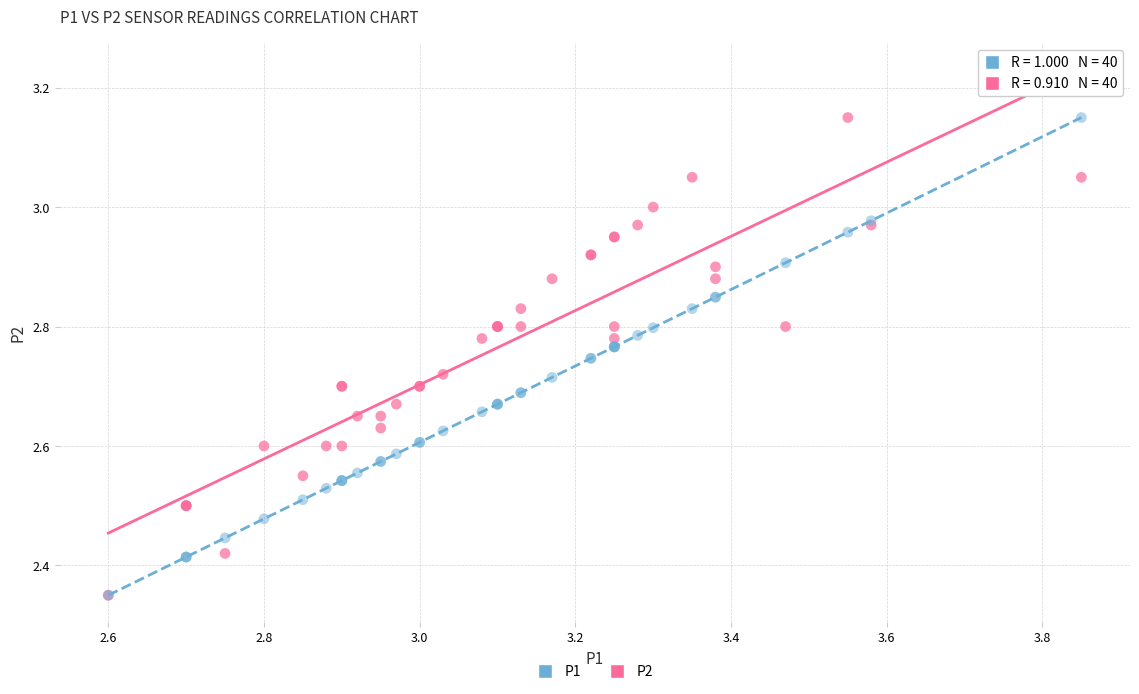

What are all the series names shown in the legend?

P1, P2